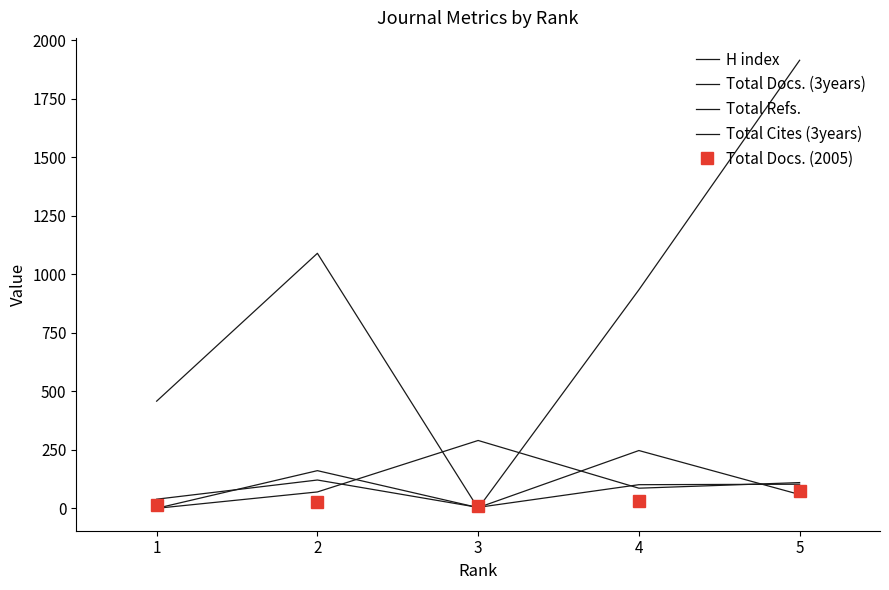

What is the sum of the Total Refs. values at 4 and 5?

2849